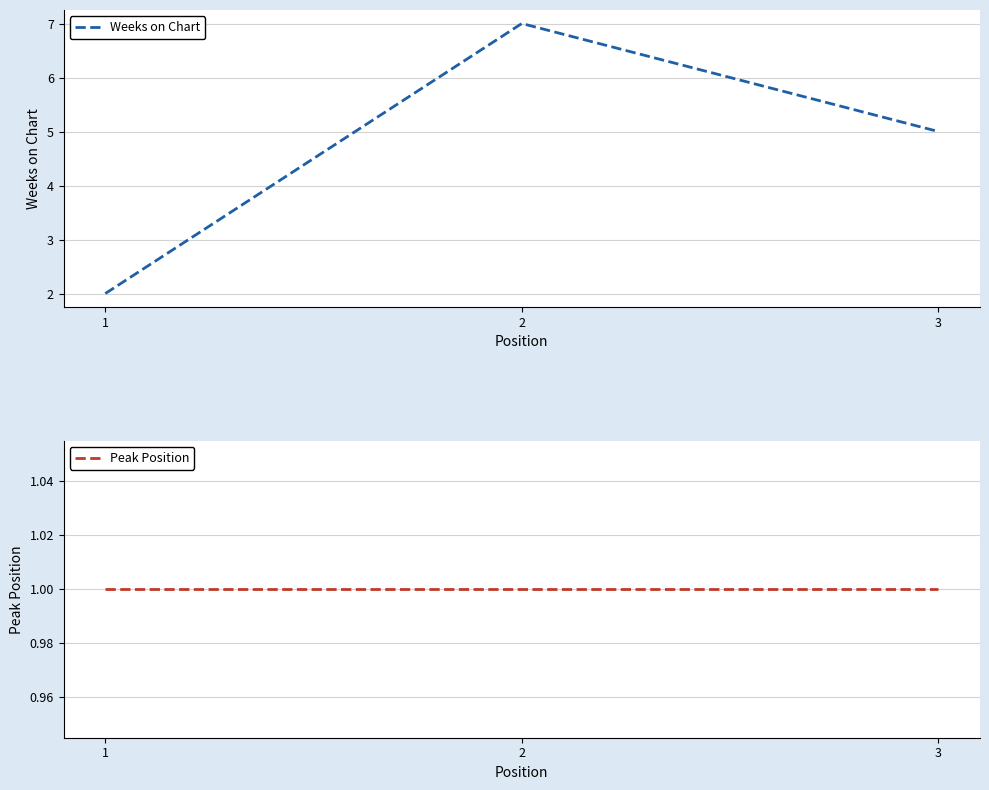

Which label corresponds to the smallest value in the chart?

1